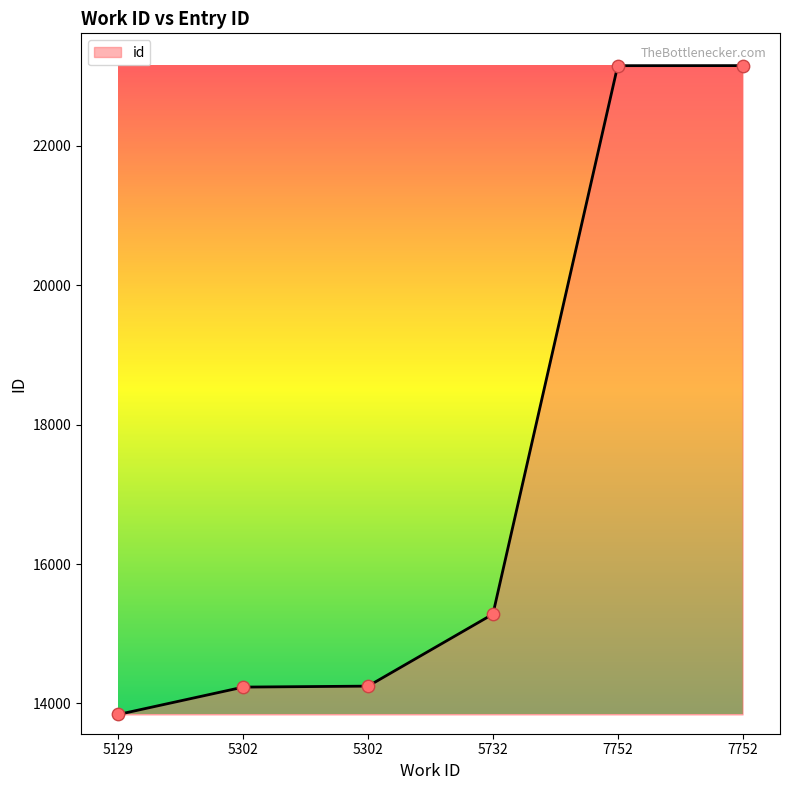

What is the change in value from 5302 to 7752?

+8915